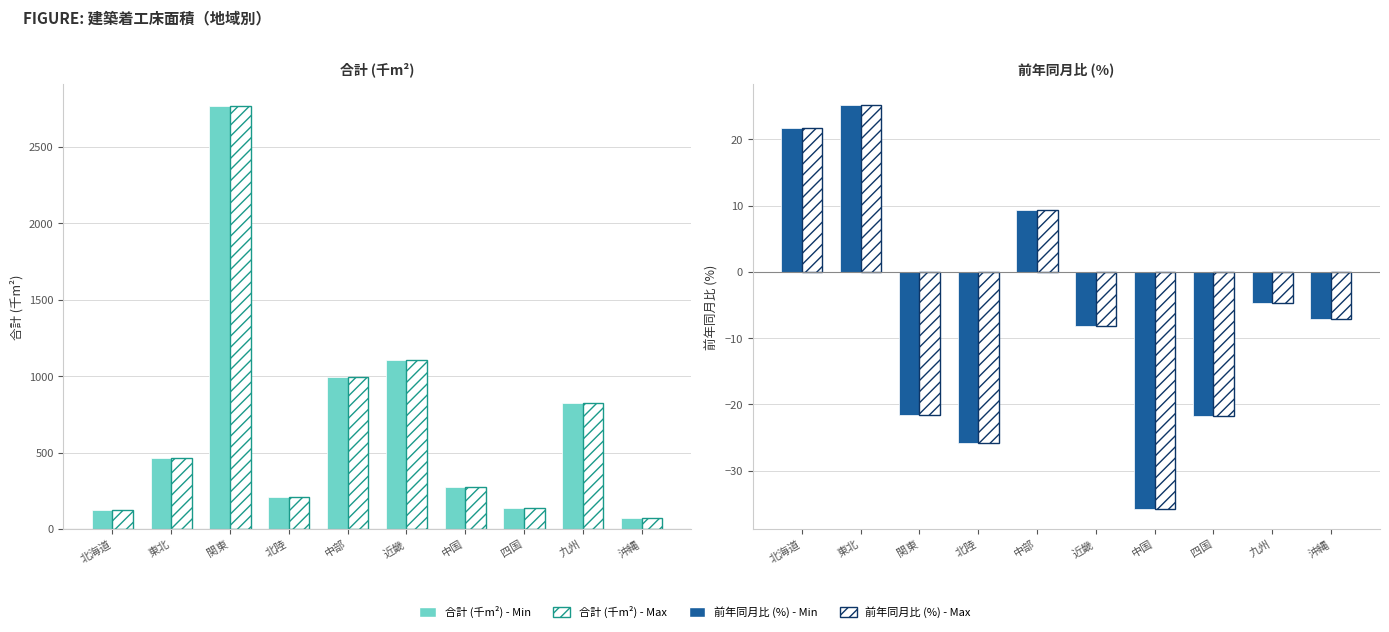

What is the value of the 前年同月比 (%) - Solid bar at the 4th from the left?

-25.8